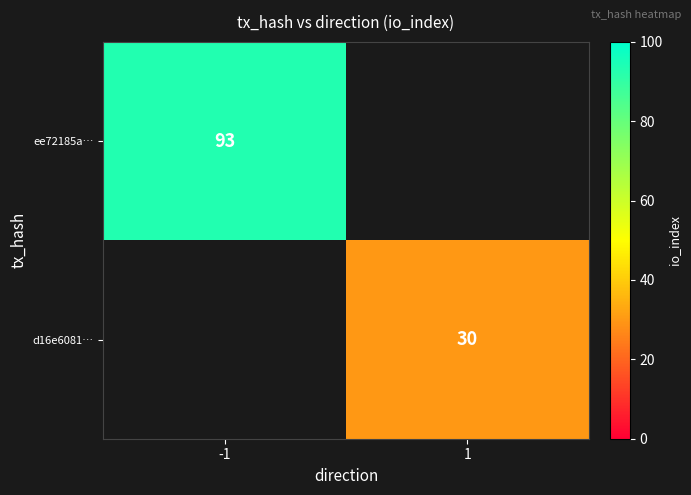

What is the smallest value displayed?

30.0